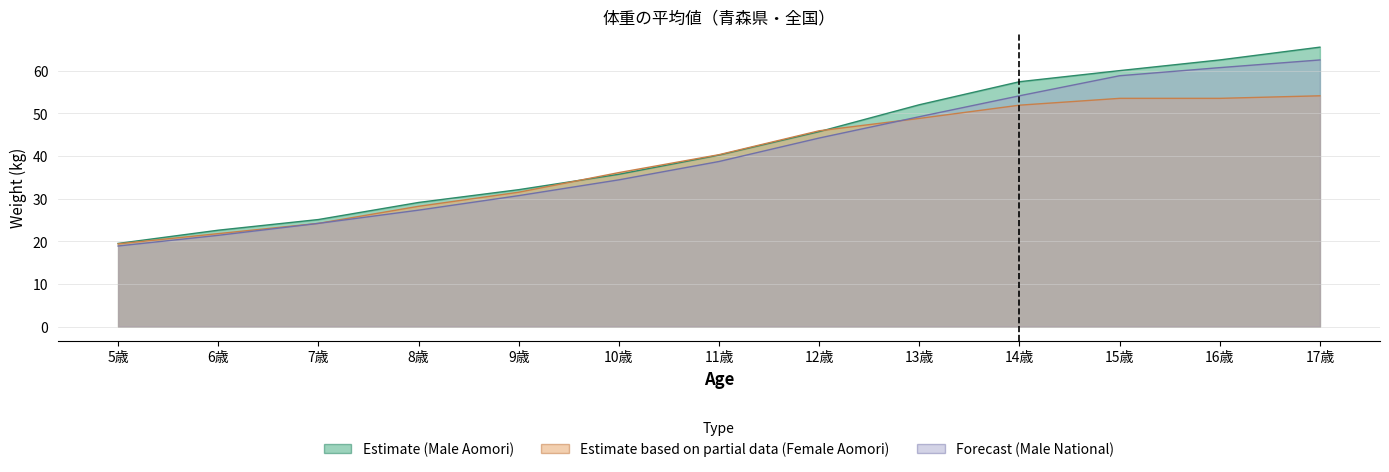

What is the value of the Estimate (Male Aomori) point at the 12th from the left?

62.5